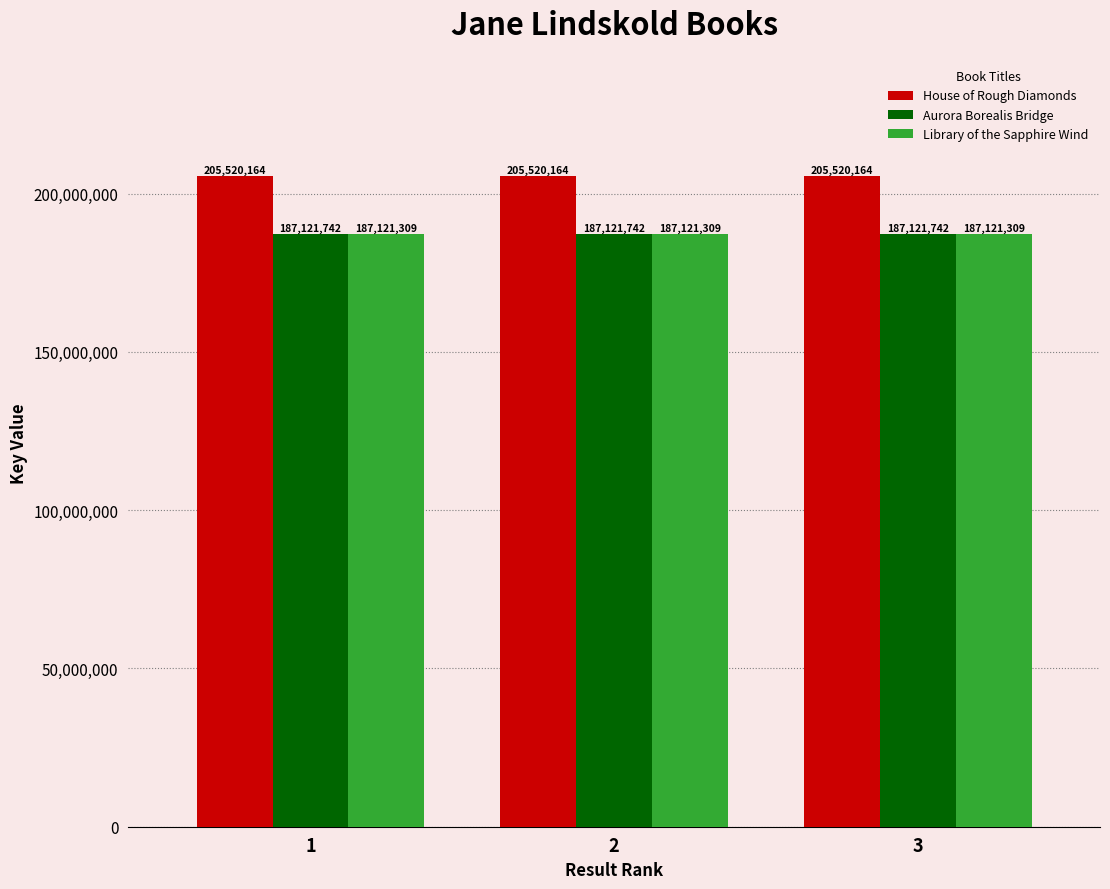

The House of Rough Diamonds series shows 205520164 at 3. True or false?

True